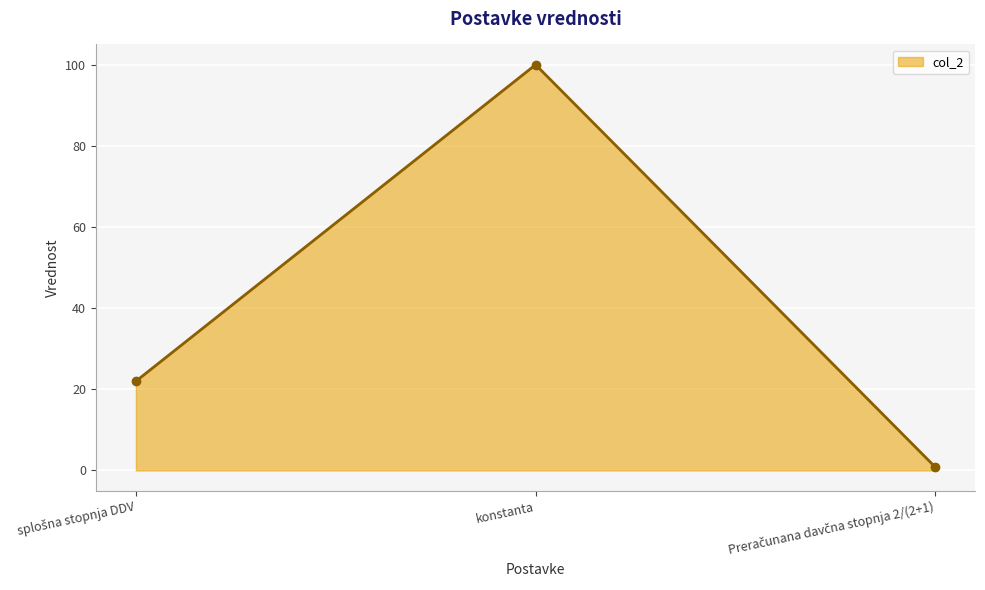

What is the sum of all values?

122.8